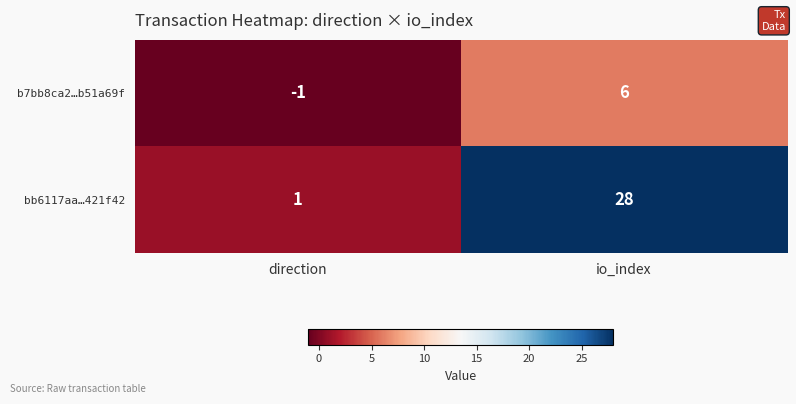

What is the total value across all series at io_index?

34